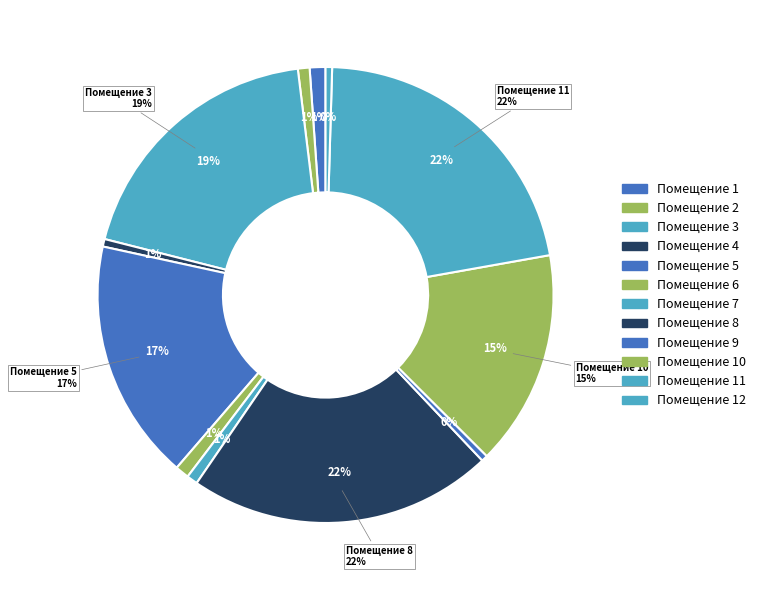

Which category has the biggest portion of the pie?

11